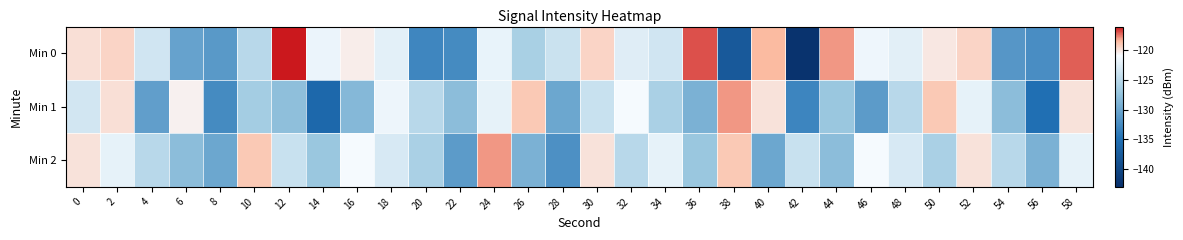

Reading right to left, list all the values displayed in this chart.

Min 0: 58=-117.1	56=-132.3	54=-131.5	52=-119.5	50=-120.2	48=-122.3	46=-121.4	44=-118.0	42=-142.5	40=-118.4	38=-137.7	36=-116.9	34=-123.4	32=-122.5	30=-119.4	28=-123.9	26=-126.1	24=-121.8	22=-132.5	20=-132.9	18=-122.2	16=-120.4	14=-121.6	12=-116.0	10=-125.1	8=-131.2	6=-130.4	4=-123.4	2=-119.5	0=-119.9
Min 1: 58=-120.0	56=-135.0	54=-128.0	52=-122.0	50=-119.0	48=-125.0	46=-131.0	44=-127.0	42=-133.0	40=-120.0	38=-118.0	36=-129.0	34=-126.0	32=-121.0	30=-124.0	28=-130.0	26=-119.0	24=-122.0	22=-128.0	20=-125.0	18=-121.5	16=-128.3	14=-135.9	12=-127.8	10=-126.4	8=-132.5	6=-120.5	4=-130.7	2=-119.8	0=-123.4
Min 2: 58=-122.0	56=-129.0	54=-125.0	52=-120.0	50=-126.0	48=-123.0	46=-121.0	44=-128.0	42=-124.0	40=-130.0	38=-119.0	36=-127.0	34=-122.0	32=-125.0	30=-120.0	28=-132.0	26=-129.0	24=-118.0	22=-131.0	20=-126.0	18=-123.0	16=-121.0	14=-127.0	12=-124.0	10=-119.0	8=-130.0	6=-128.0	4=-125.0	2=-122.0	0=-120.0